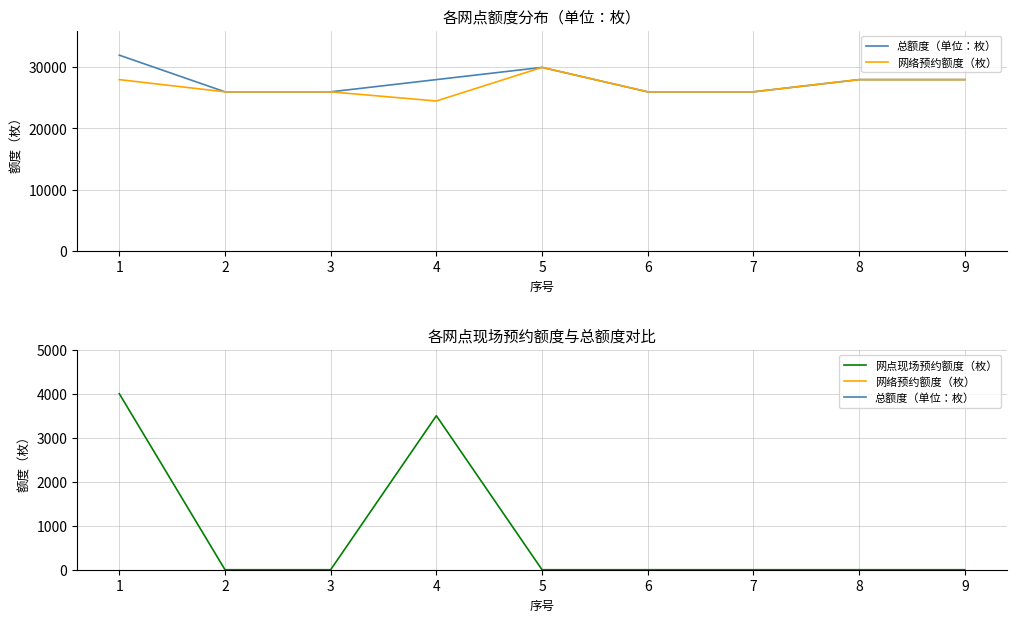

At which category does 网络预约额度（枚） reach its first local valley?

4